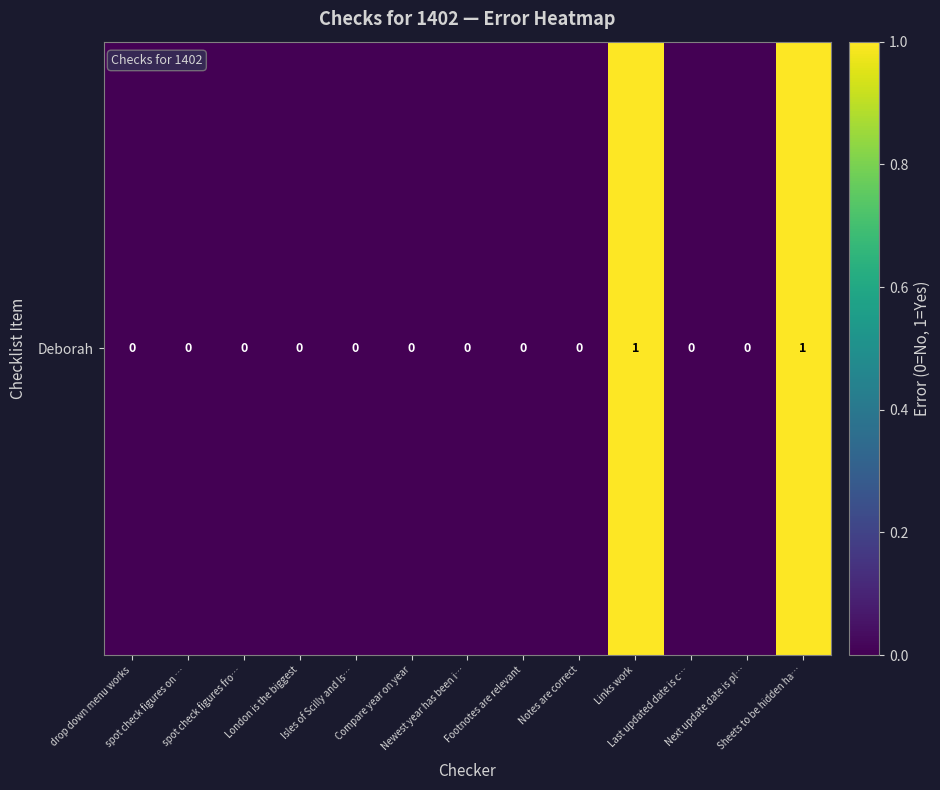

What is the sum of the values at Compare year on year and Links work?

1